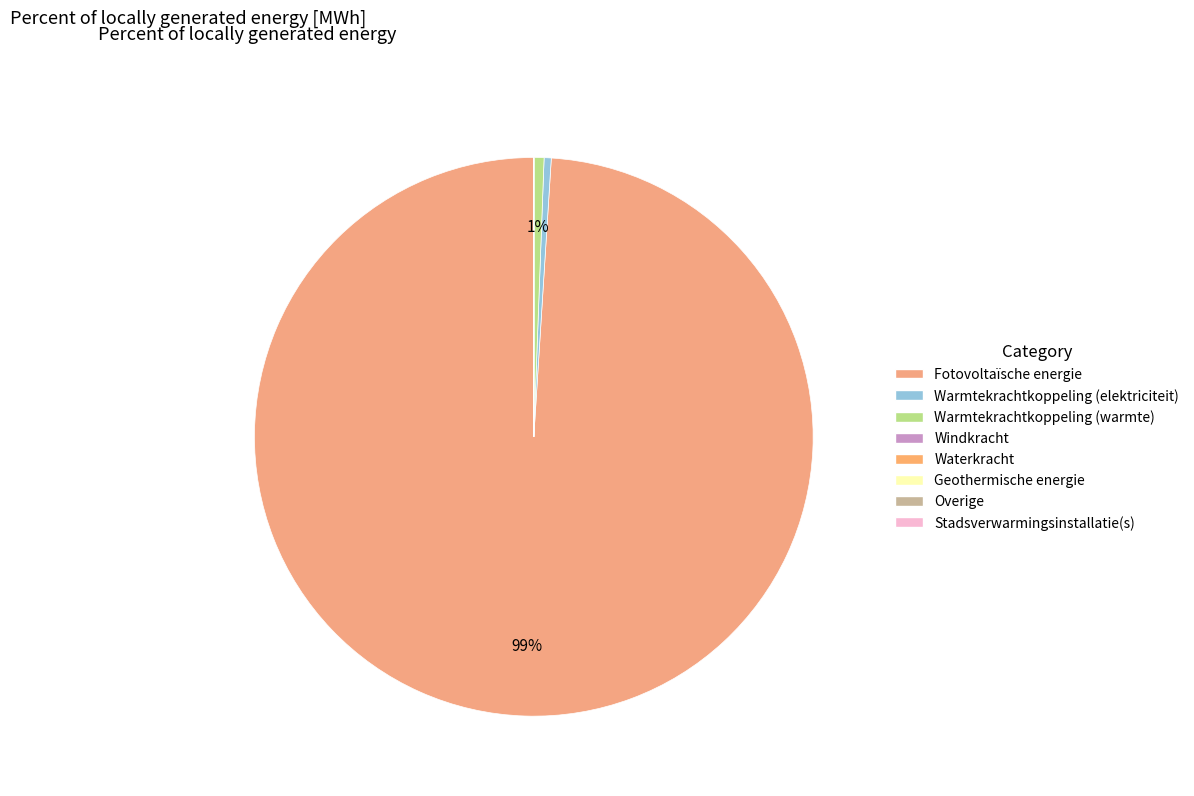

Count the number of slices in the pie.

8